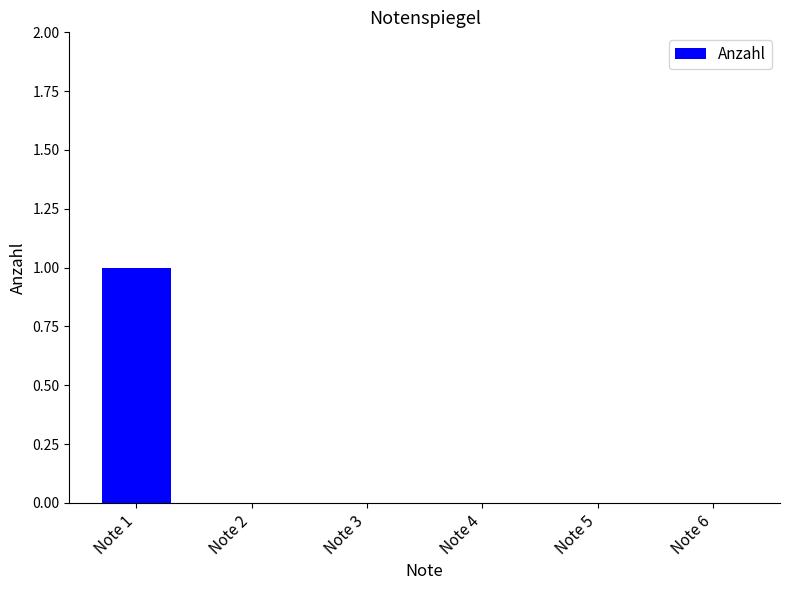

The chart shows a value of -1 at Note 2. True or false?

False